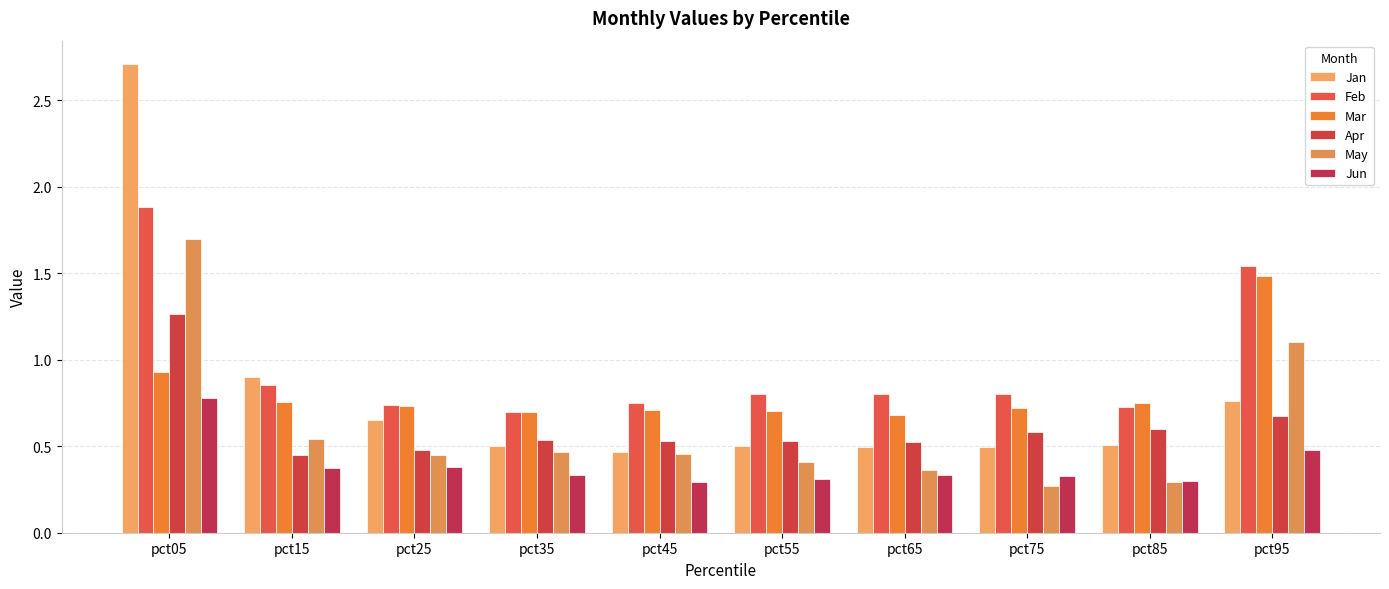

Reading right to left, extract all data points from this chart.

Jan: 0.8	0.5	0.5	0.5	0.5	0.5	0.5	0.7	0.9	2.7
Feb: 1.5	0.7	0.8	0.8	0.8	0.7	0.7	0.7	0.9	1.9
Mar: 1.5	0.8	0.7	0.7	0.7	0.7	0.7	0.7	0.8	0.9
Apr: 0.7	0.6	0.6	0.5	0.5	0.5	0.5	0.5	0.4	1.3
May: 1.1	0.3	0.3	0.4	0.4	0.5	0.5	0.4	0.5	1.7
Jun: 0.5	0.3	0.3	0.3	0.3	0.3	0.3	0.4	0.4	0.8